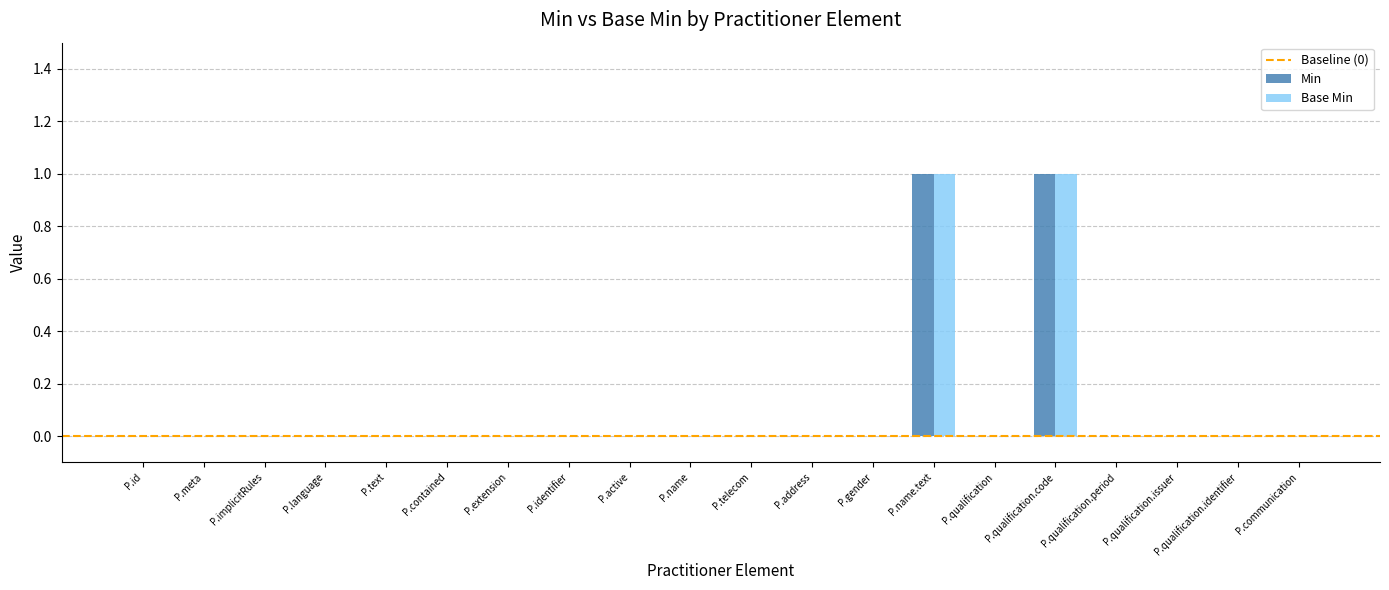

Count the number of categories in the chart.

20